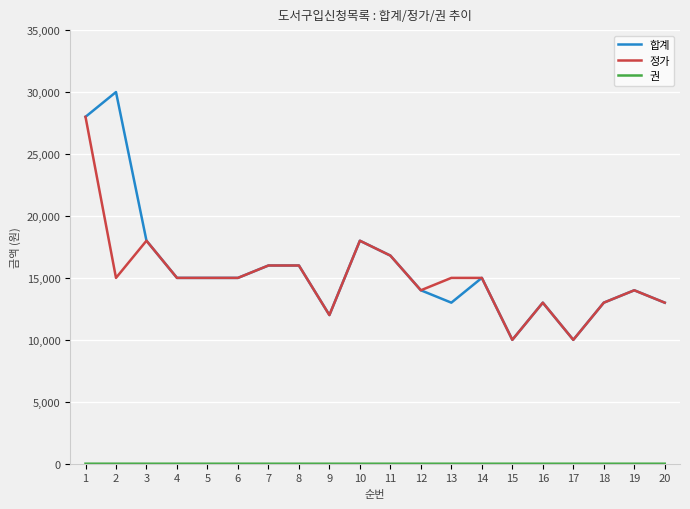

Which series has the largest range (max minus min)?

합계